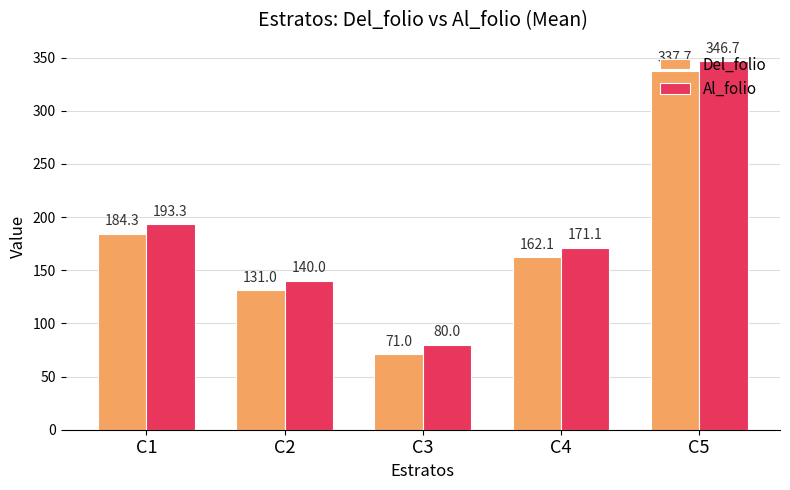

The value of Del_folio at C4 is 162.1. True or false?

True